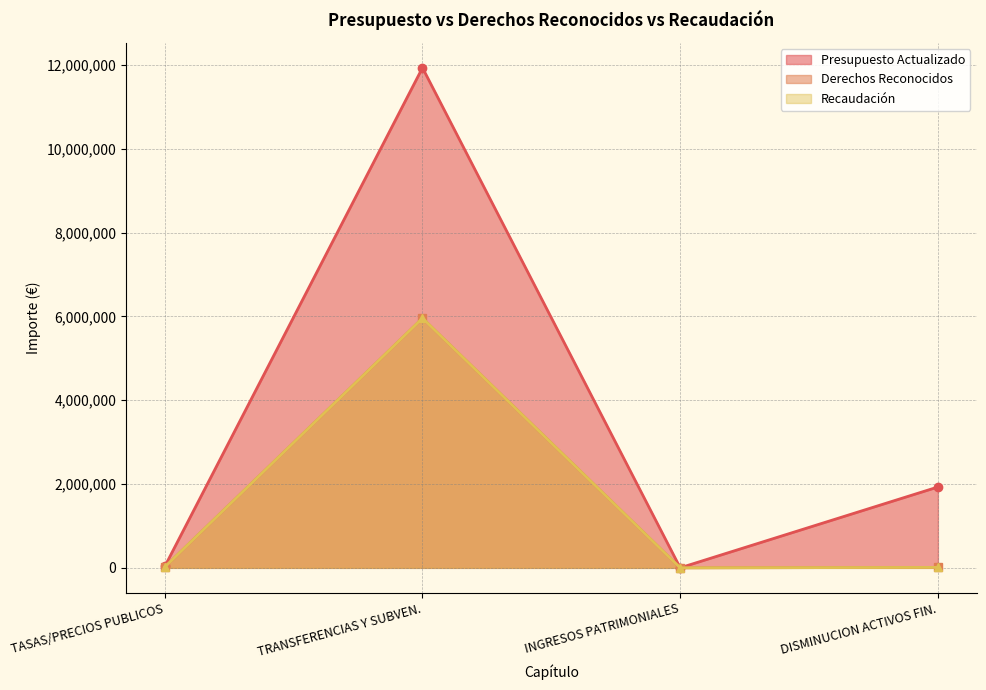

What is the difference between the maximum and minimum values in the DERECHOS RECONOCIDOS series?

5957554